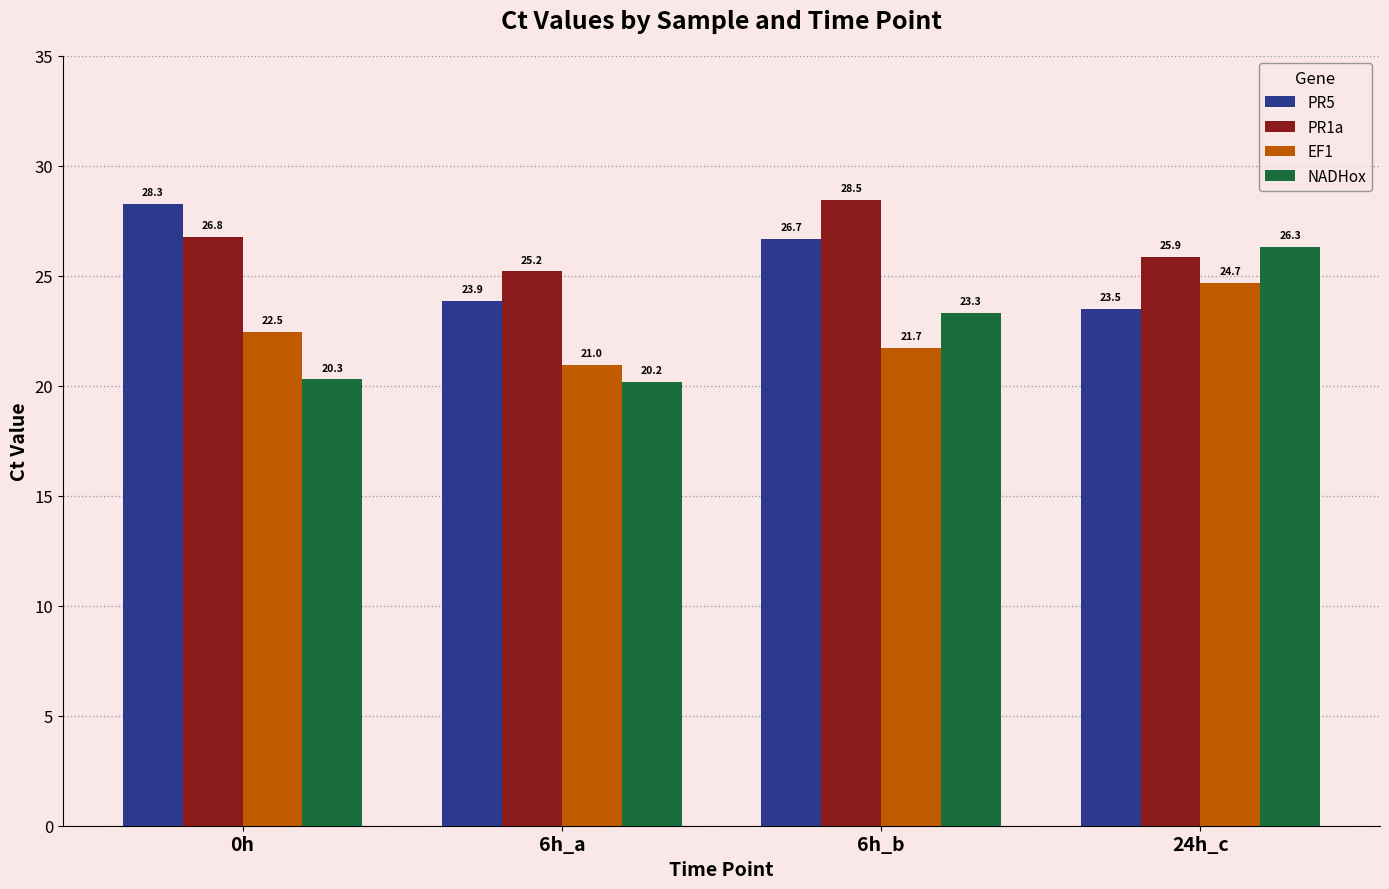

Are the bars grouped side by side (vs. stacked)?

Yes